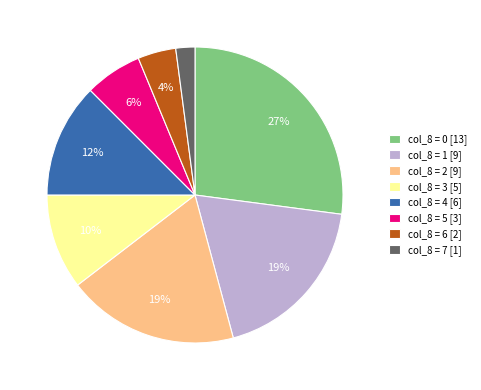

Between col_8 = 0 [13] and col_8 = 3 [5], which is larger?

col_8 = 0 [13]